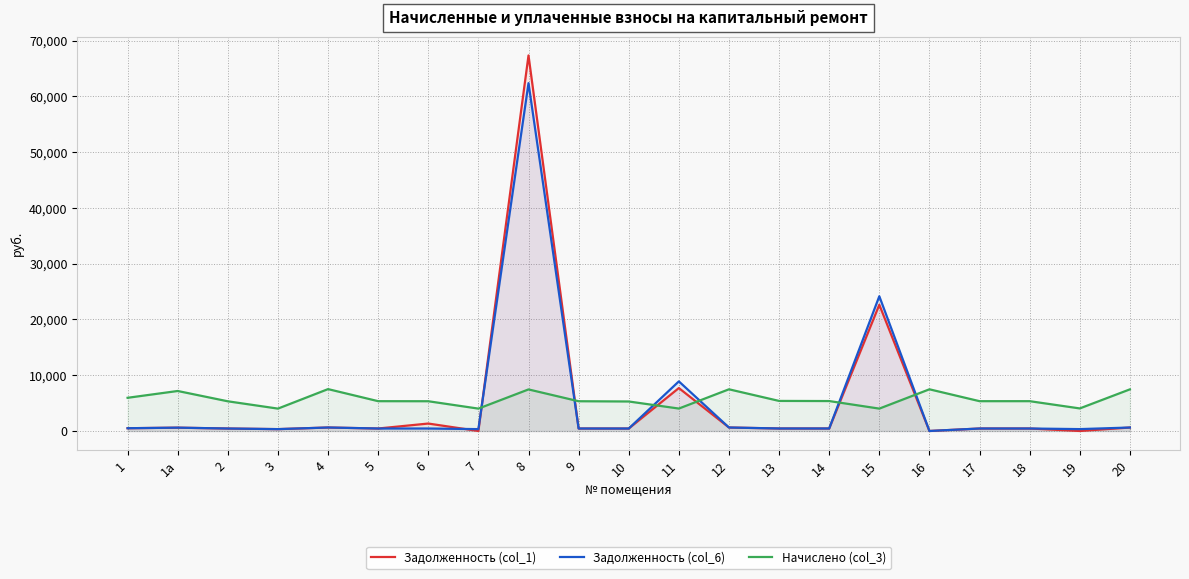

True or false: Задолженность (col_6) has more than 1 interior local peaks.

True